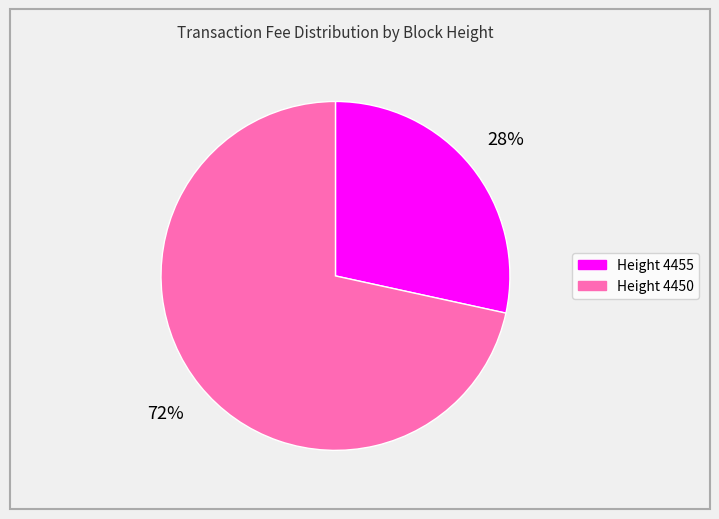

Does any single category account for the majority?

Yes